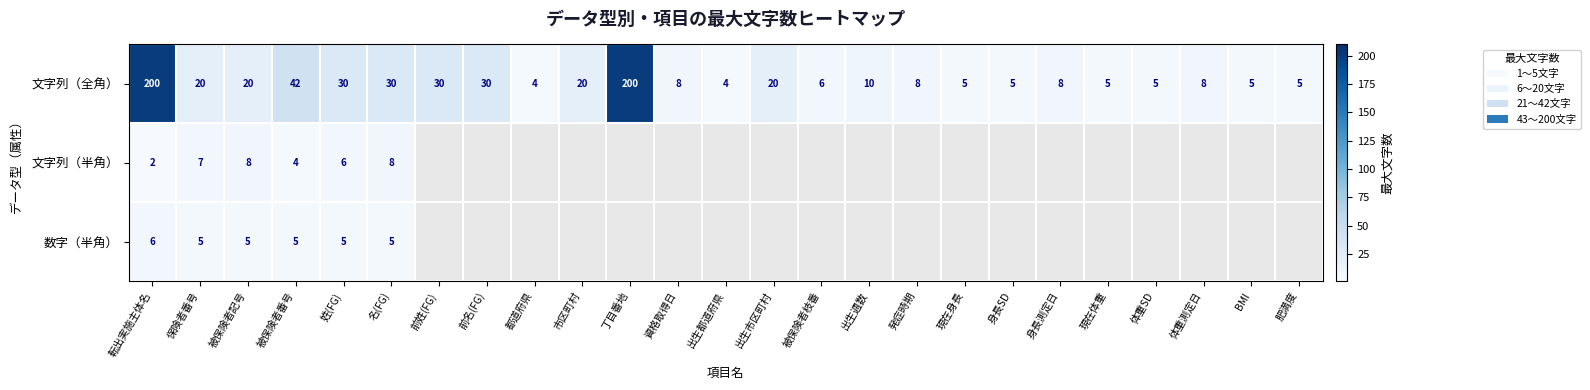

The 数字（半角） series shows 5 at 保険者番号. True or false?

True